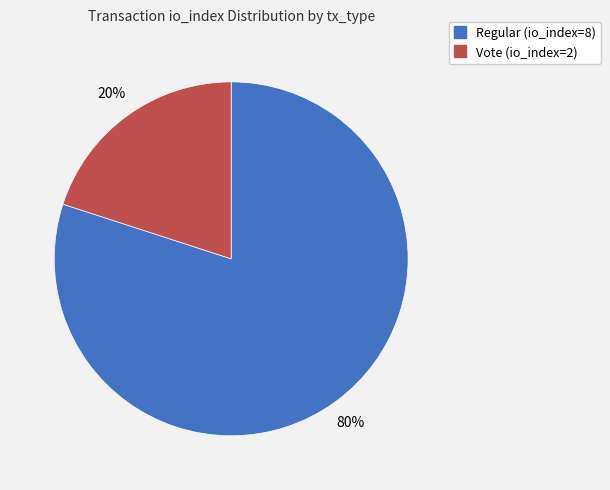

Which slice is the smallest?

Vote (io_index=2)